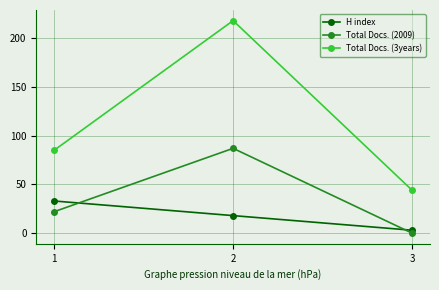

Count the number of data series in this chart.

3